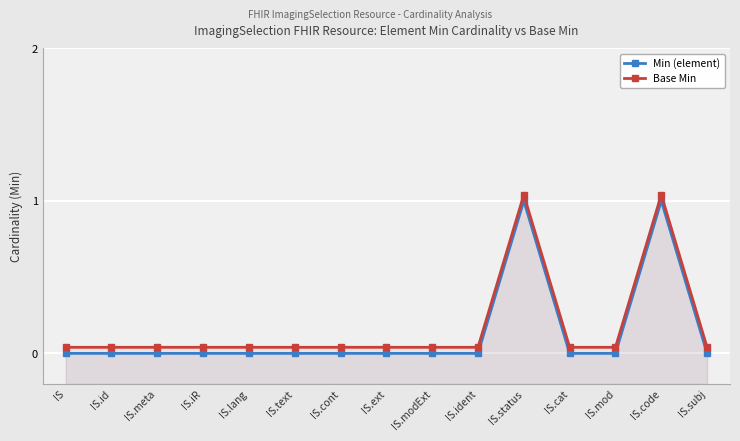

True or false: Min (element) has more than 1 interior local peaks.

True